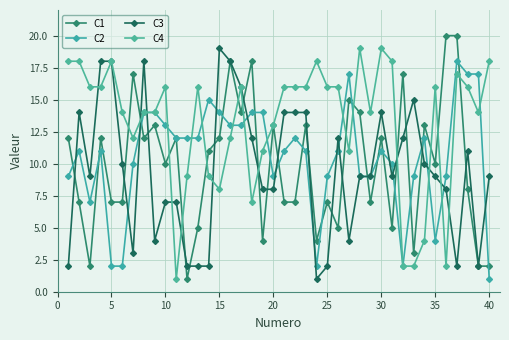

What is the average value of the C2 series?

11